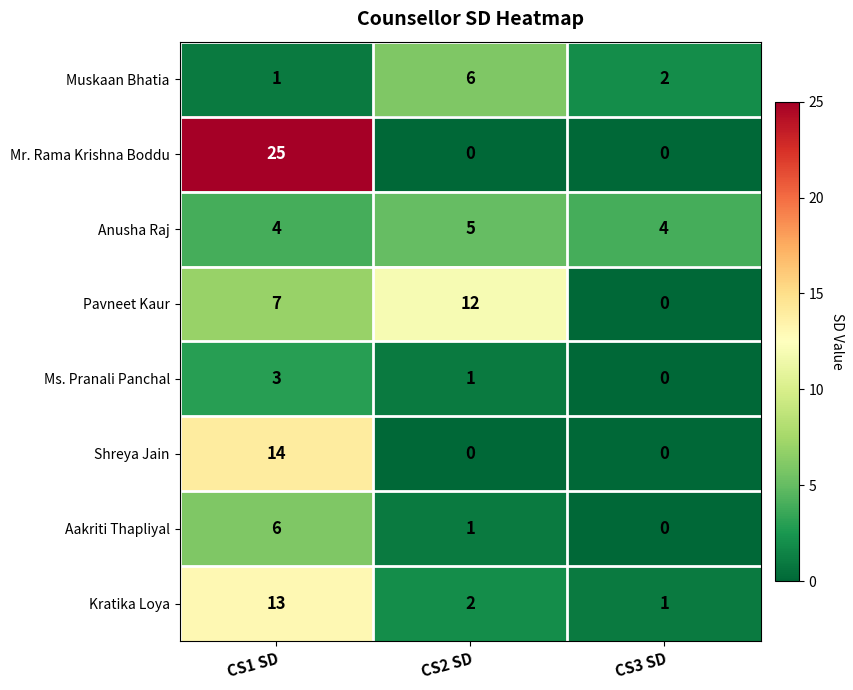

At which category does the chart reach its peak across all series?

CS1 SD